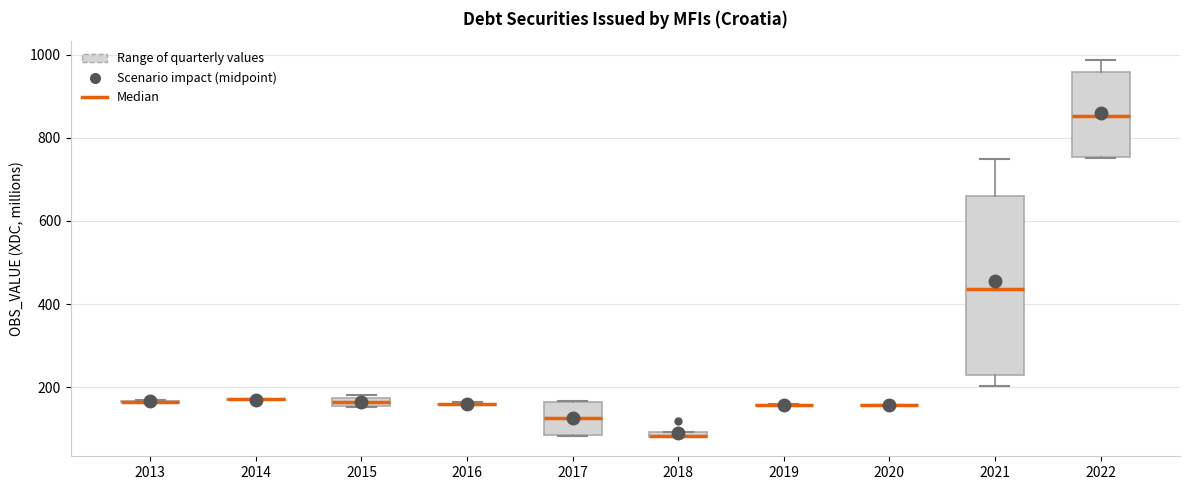

Which box is the tallest, from its lower edge to its upper edge?

2021